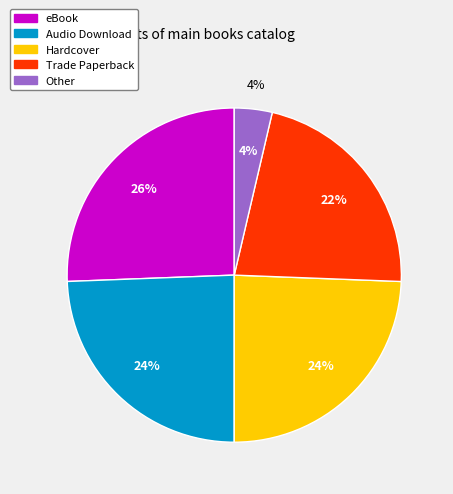

Rank the categories by value from lowest to highest.

Other, Trade Paperback, Audio Download, Hardcover, eBook